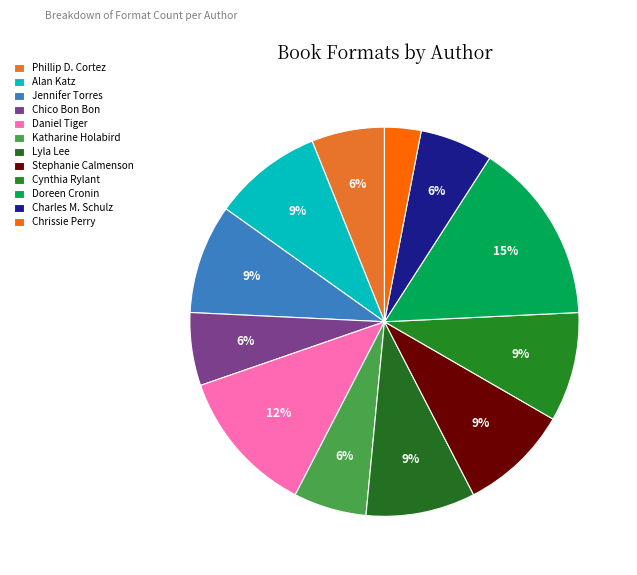

To the nearest percent, what is the average slice percentage?

8%